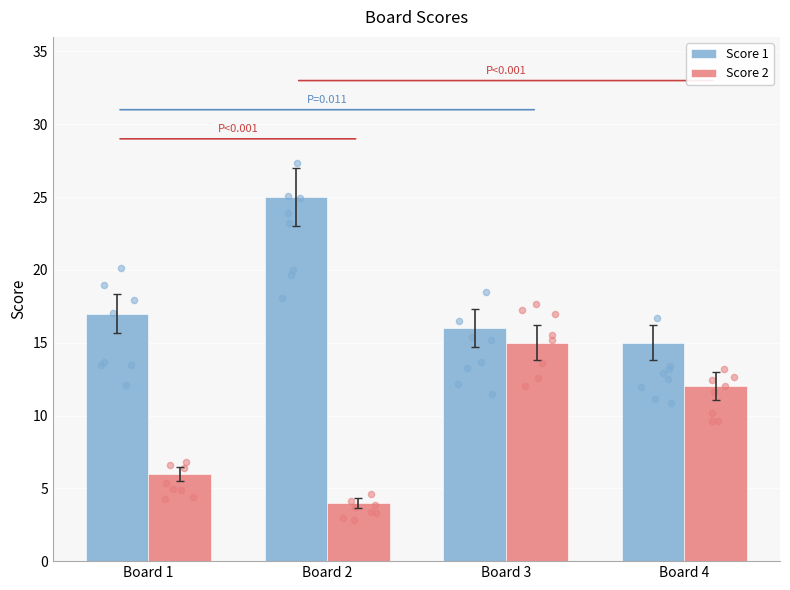

At which category is the sum across all series the highest?

Board 3